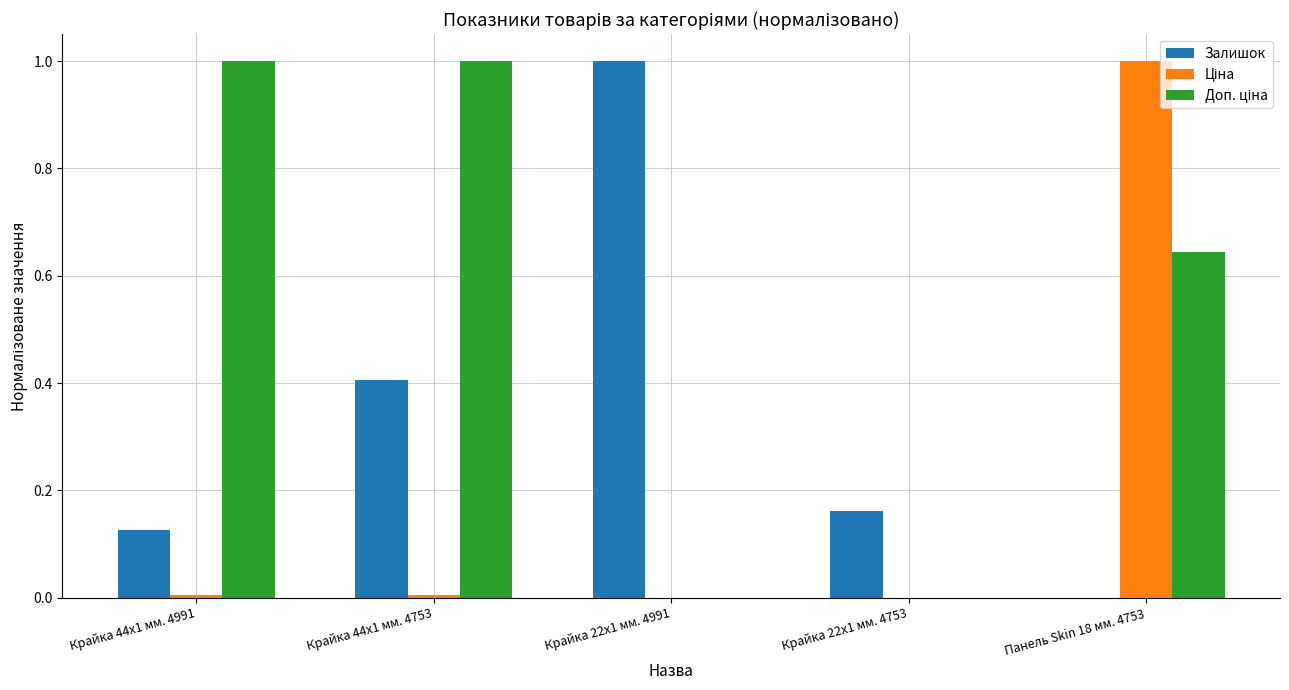

What is the sum of all Залишок values?

1.7